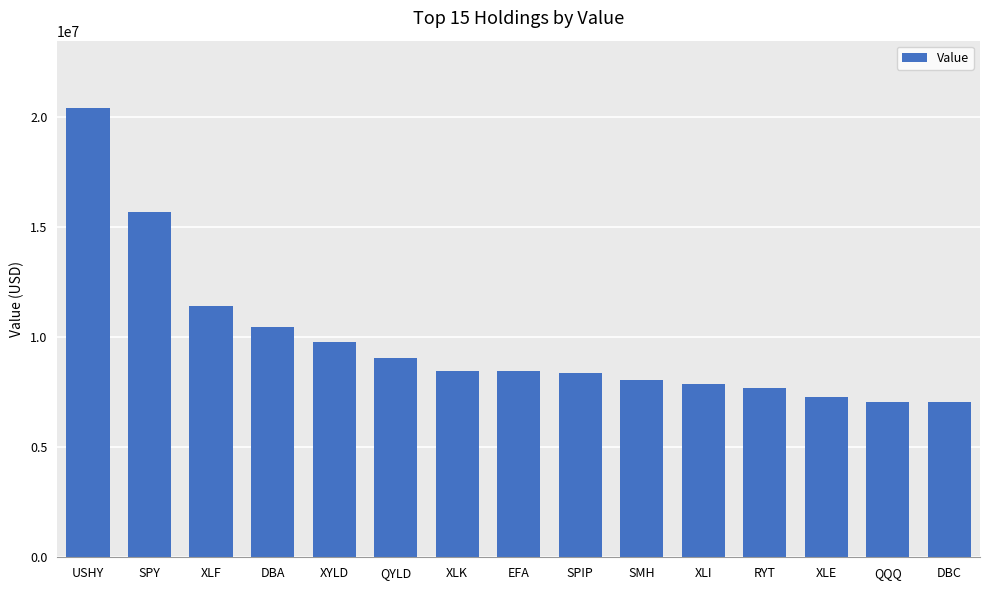

How many categories are shown in the chart?

15